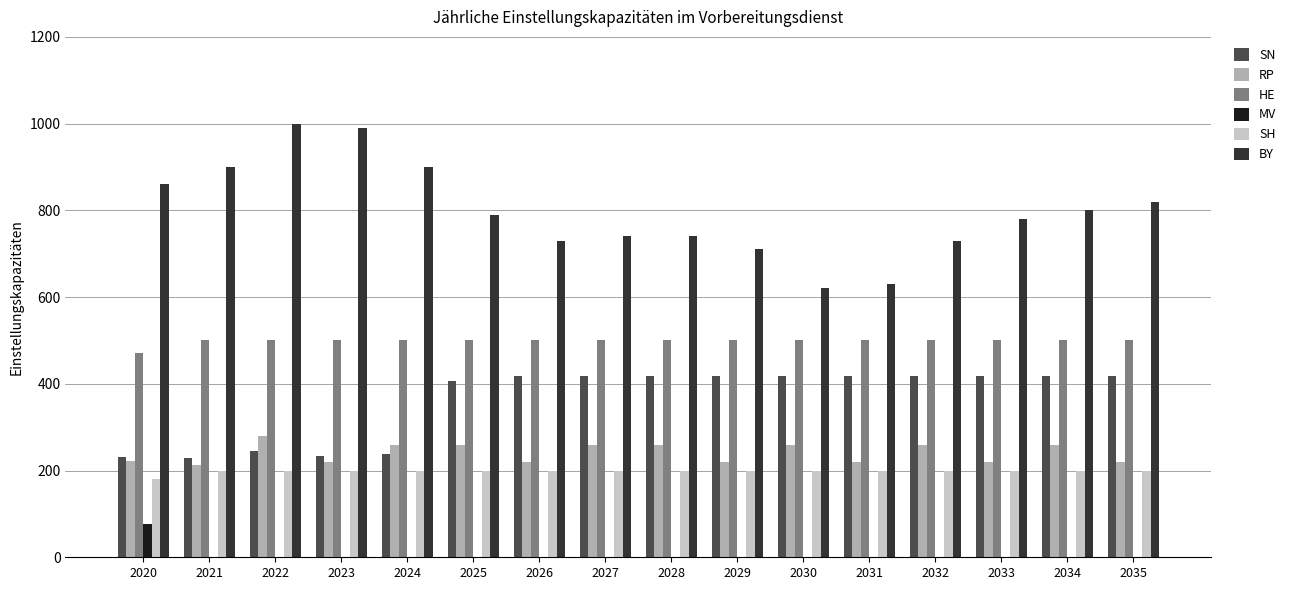

Is the value of MV at 2025 greater than the value of SH at 2024?

No